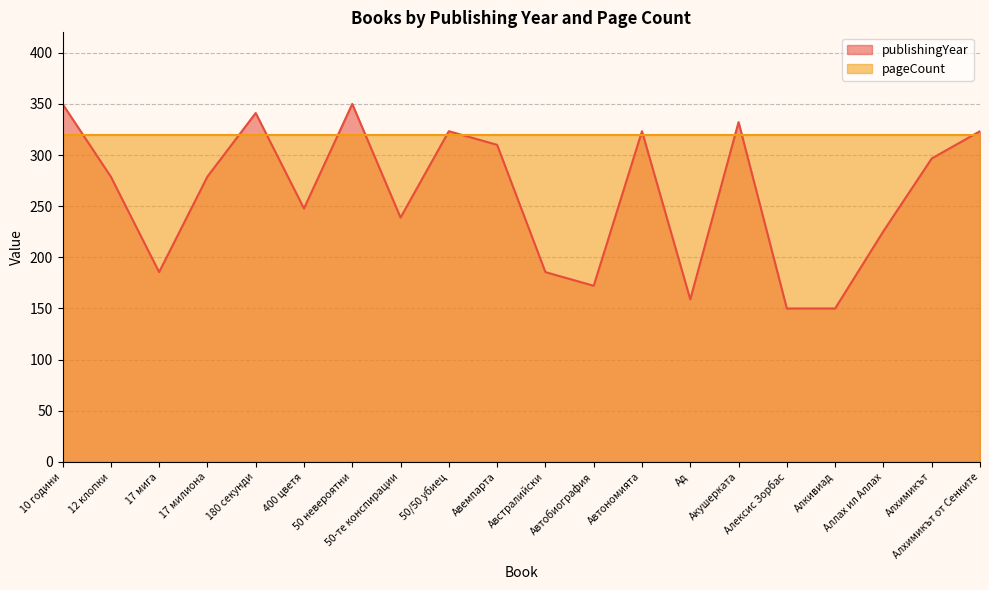

What is the label of the 13th point from the left?

Автономията